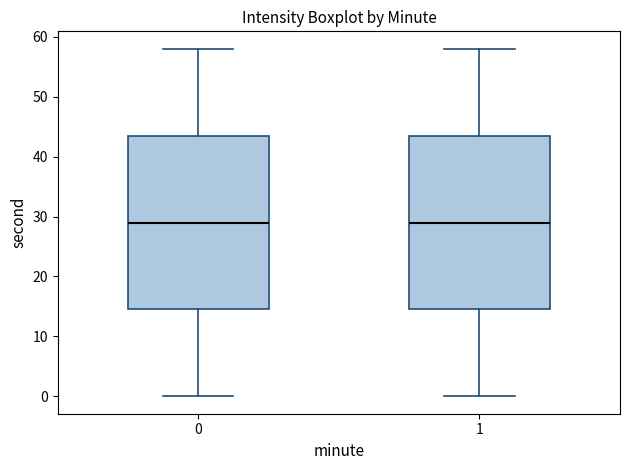

Reading left to right, read every box against the y-axis: the position of its median line, the range the box covers, and the ends of its whiskers. The values are not printed on the chart, so give them approximately, as read against the axis.

0: median 29, box 15 to 44, whiskers 0 to 58
1: median 29, box 15 to 44, whiskers 0 to 58